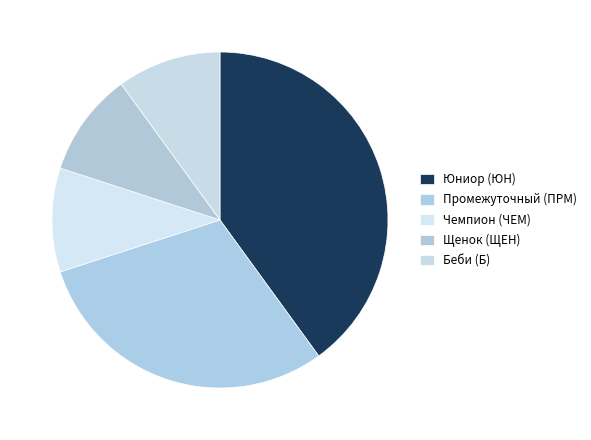

Count the number of slices in the pie.

5